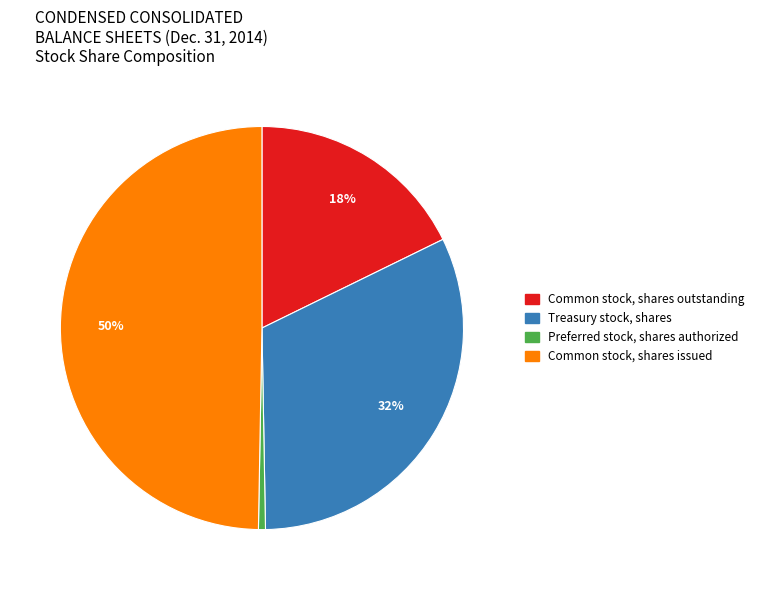

To the nearest percent, what is the difference between the largest and smallest slice percentages?

49%